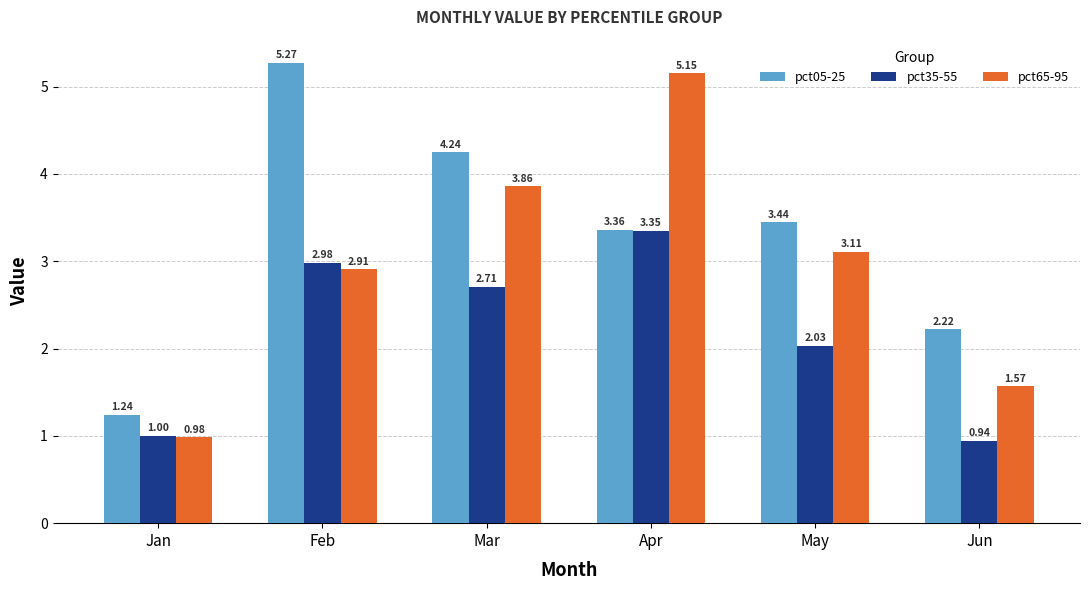

How many bars are there in each group?

3